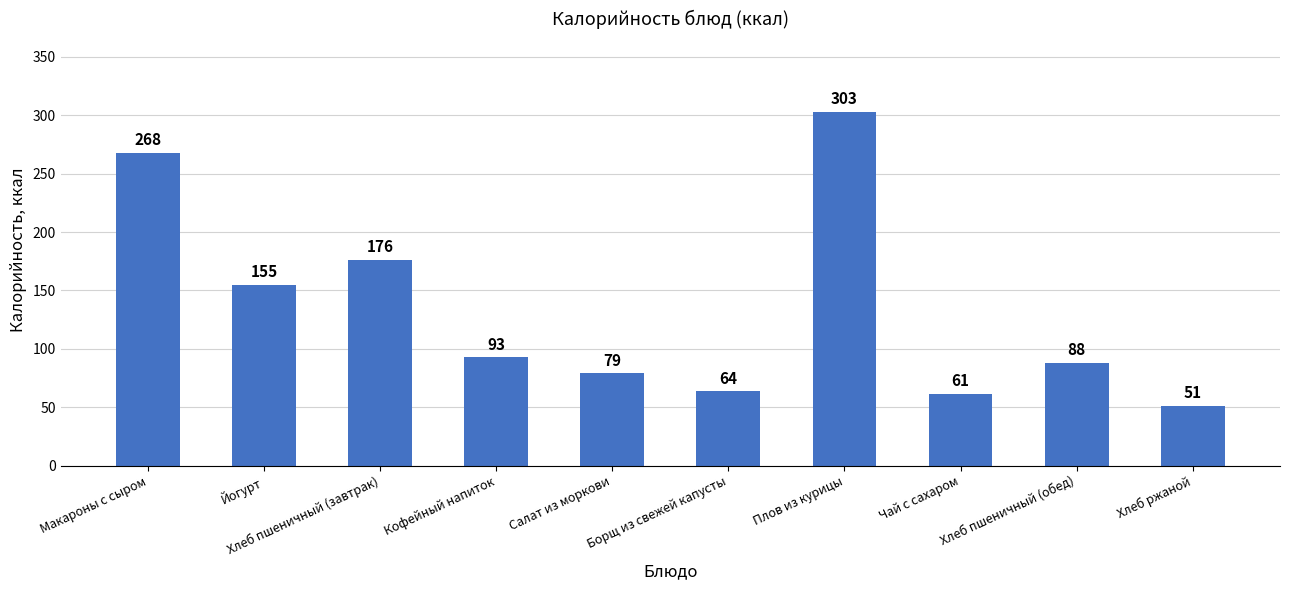

What is the sum of the values at Чай с сахаром and Плов из курицы?

364.6